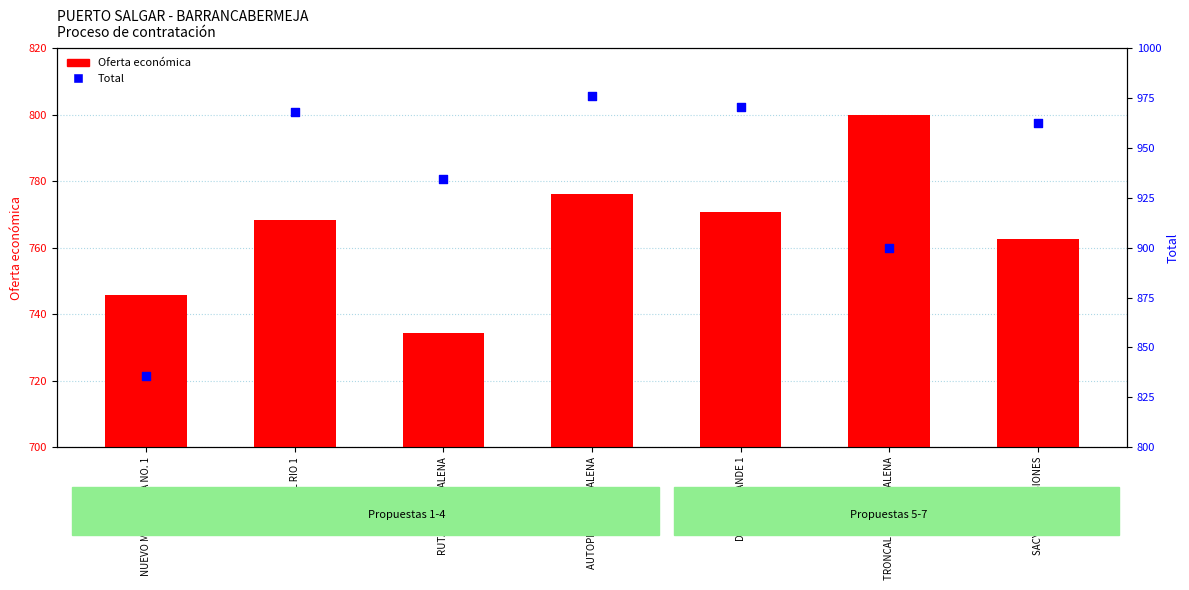

Is the value of Oferta económica at TRONCAL DEL MAGDALENA greater than the value of Total at SACYR CONCESIONES?

No